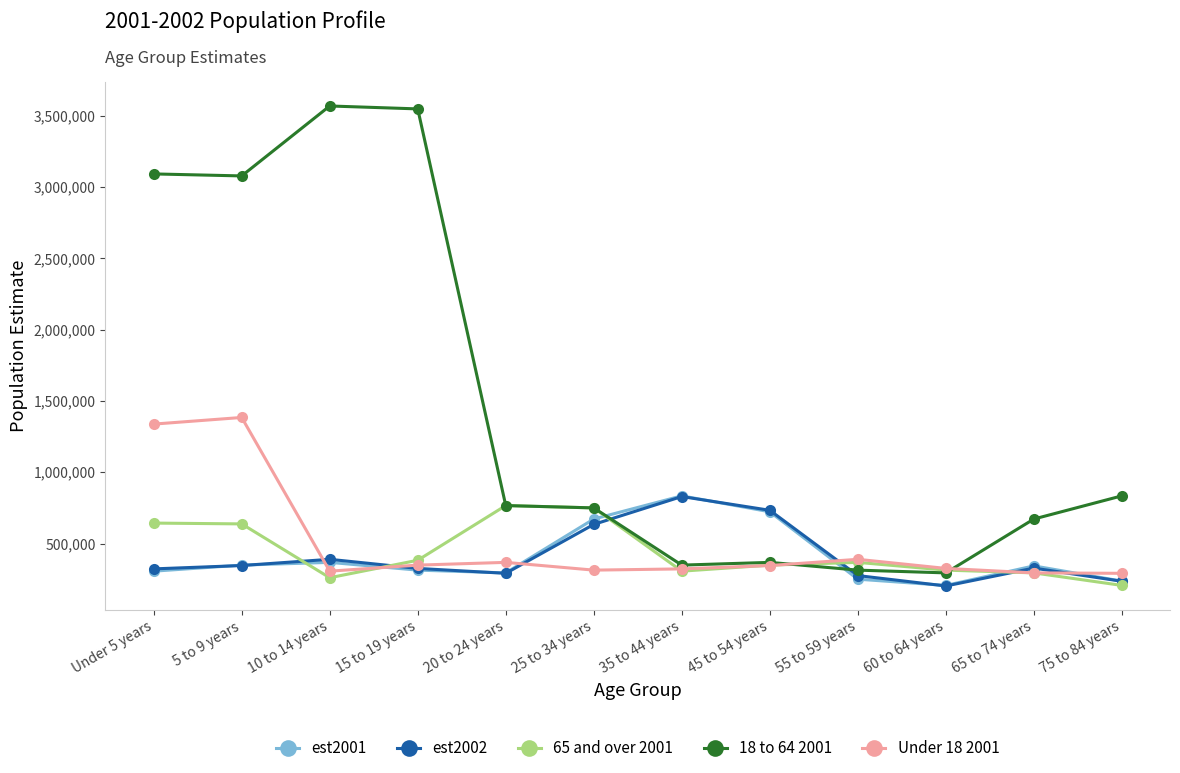

Between which two adjacent categories do est2002 and 18 to 64 2001 first intersect?

25 to 34 years and 35 to 44 years